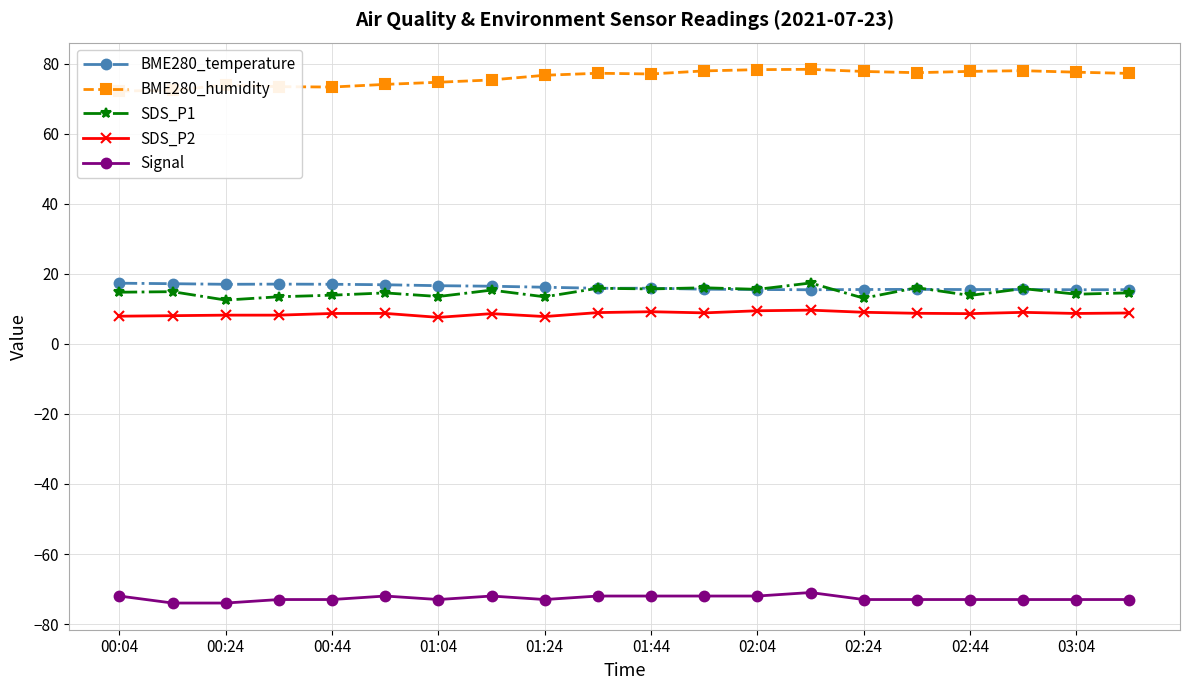

In Signal, how many points are lower than both neighbors (excluding endpoints)?

2